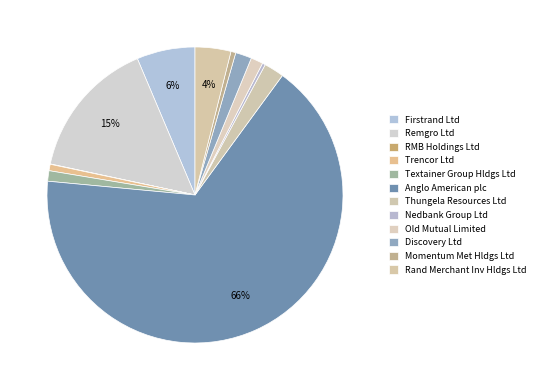

Which slice is the largest?

Anglo American plc